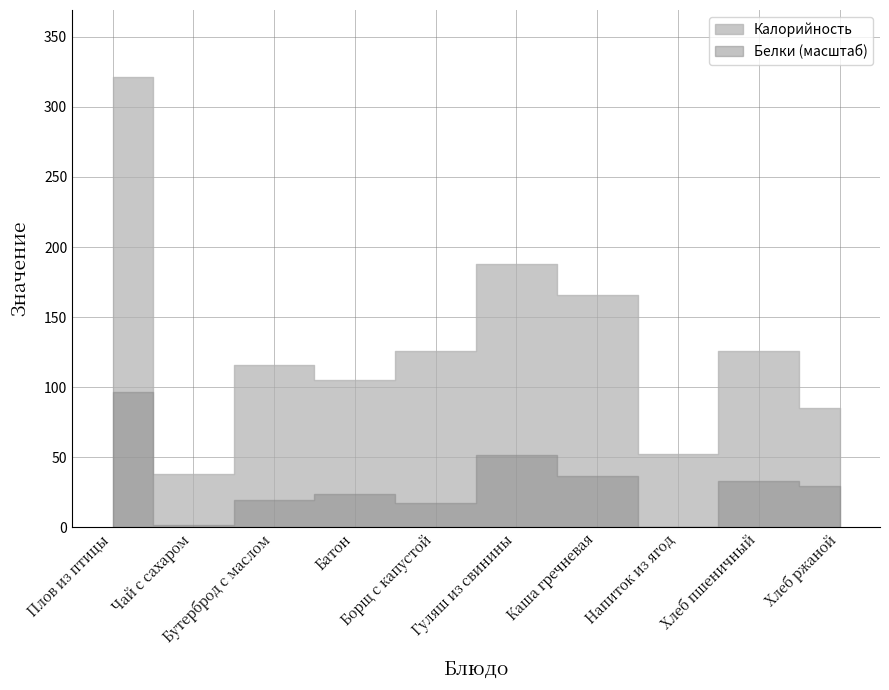

What is the maximum value for Белки?

96.3